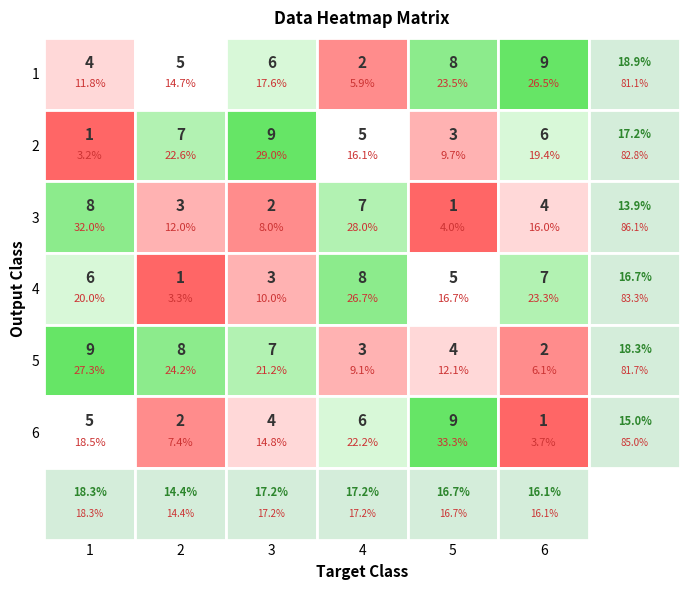

Is the value of row2 at 6 greater than the value of row1 at 4?

Yes